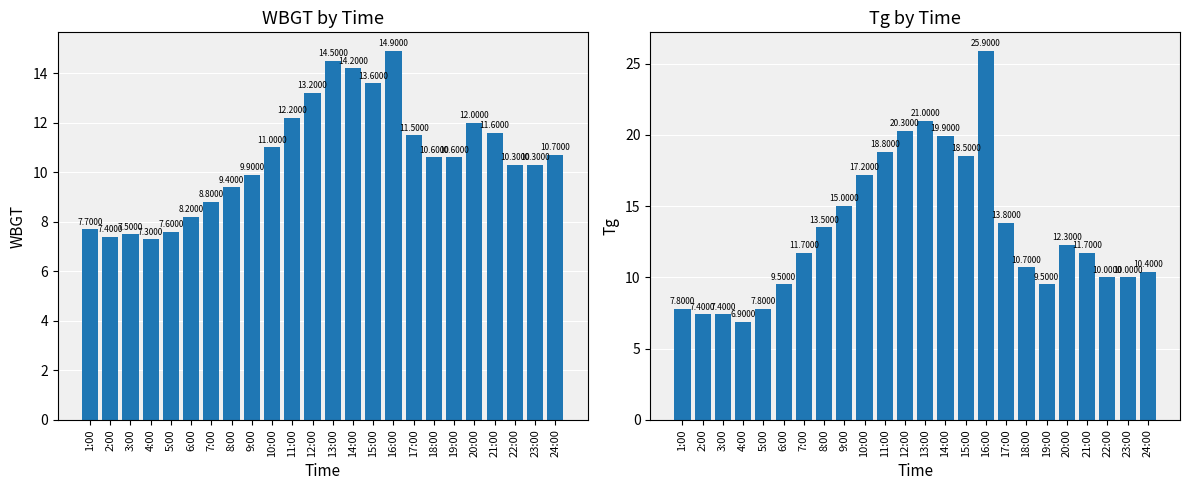

What is the total value across all series at 19:00?

20.1